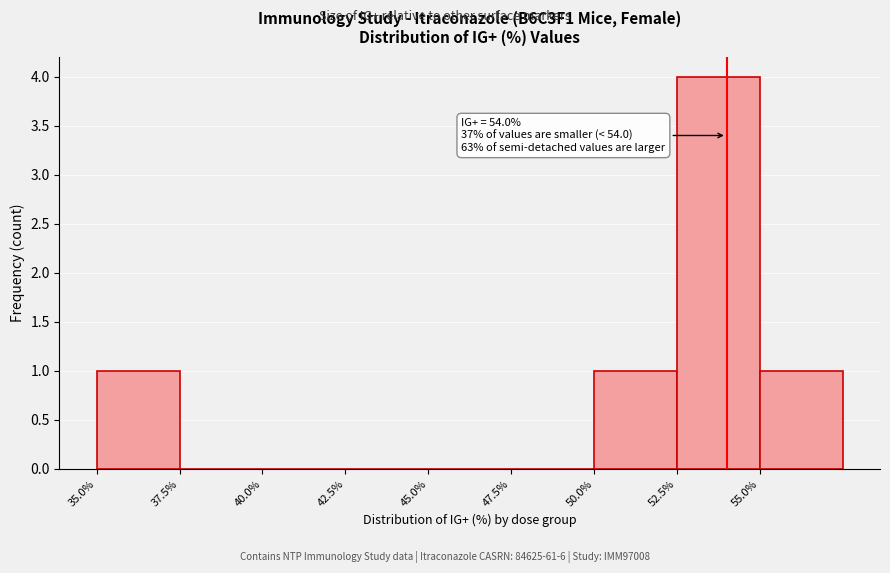

Which range on the x-axis has the tallest bar?

52.5 to 55.0